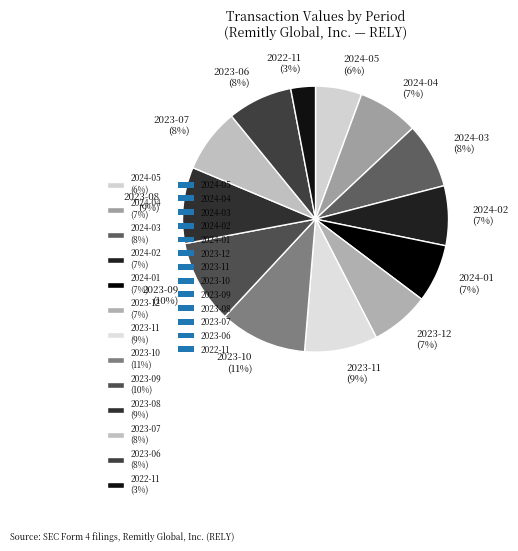

Which category has the smallest portion of the pie?

2022-11 (3%)